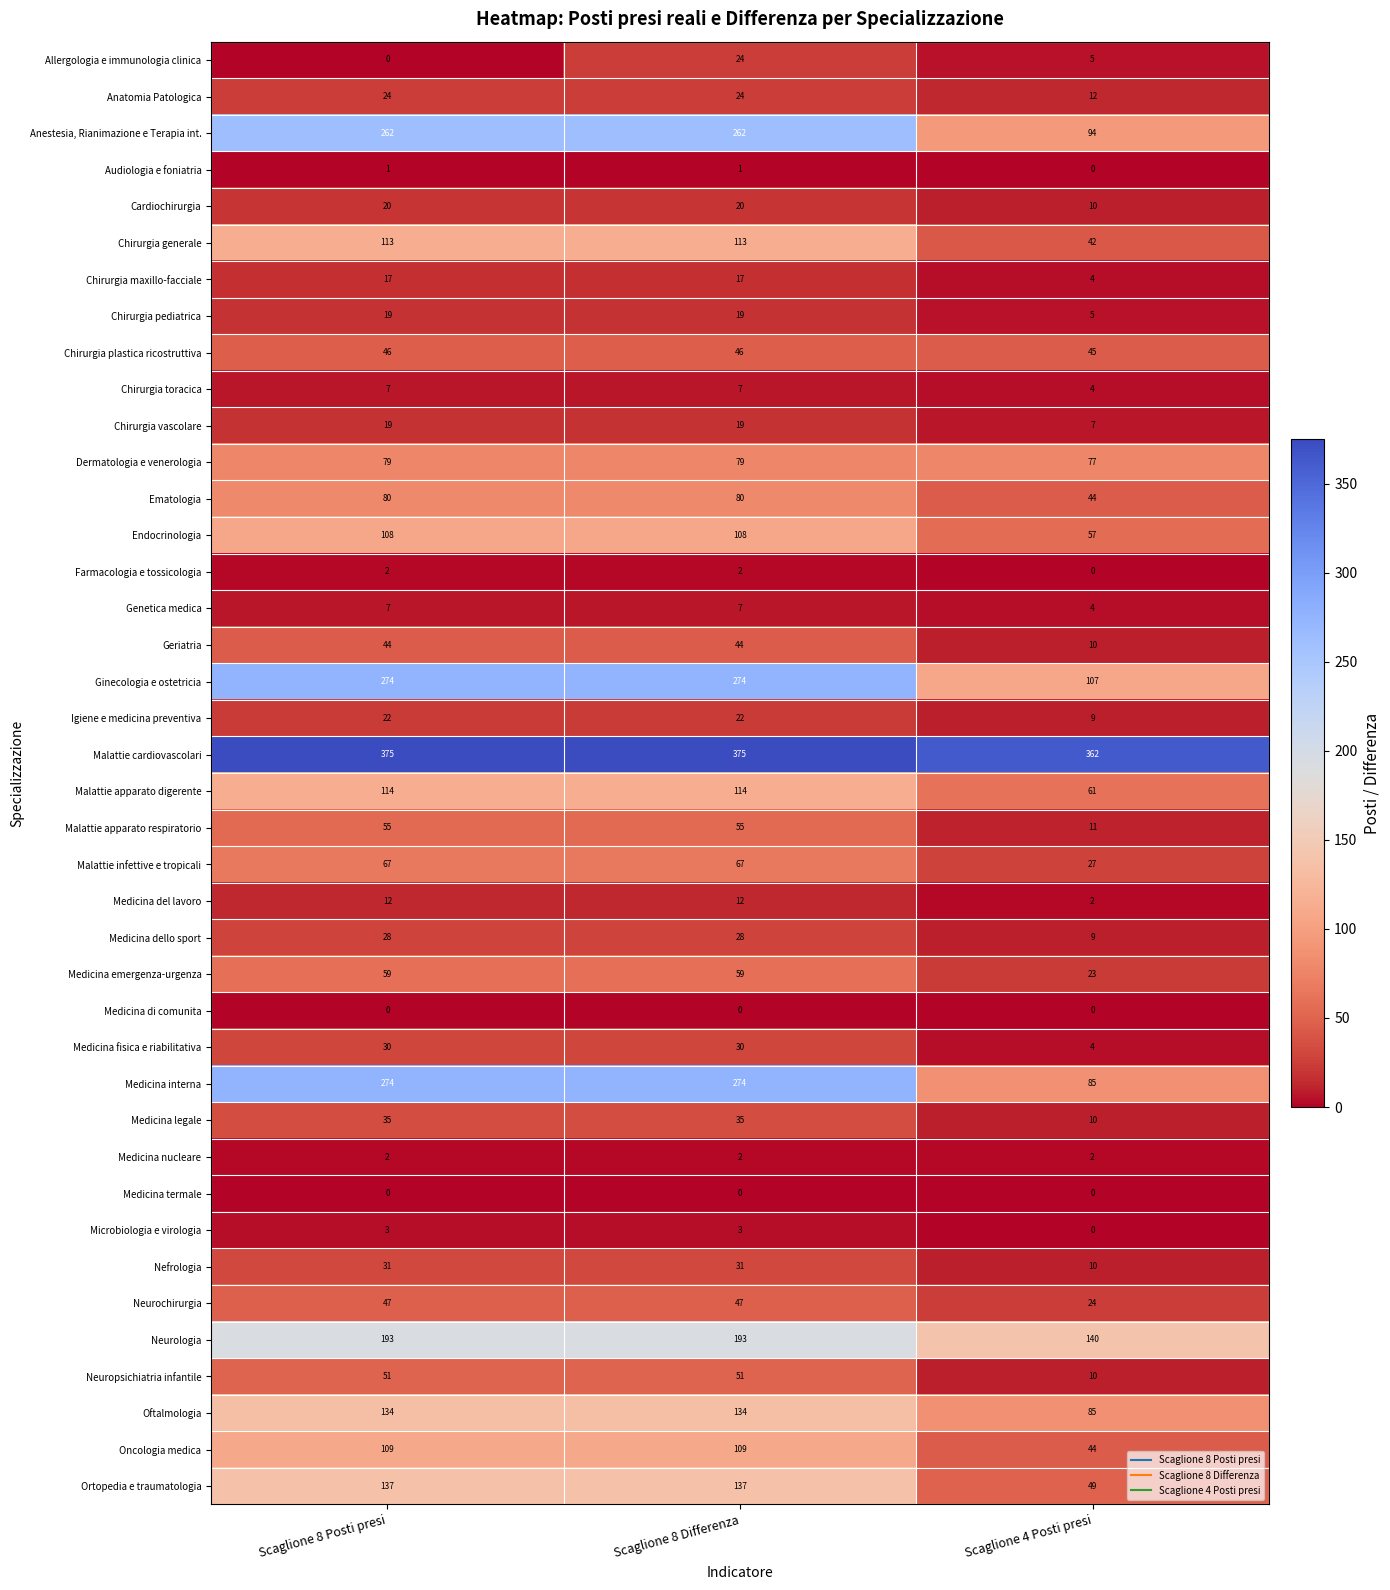

Which series has the largest range (max minus min)?

Medicina interna